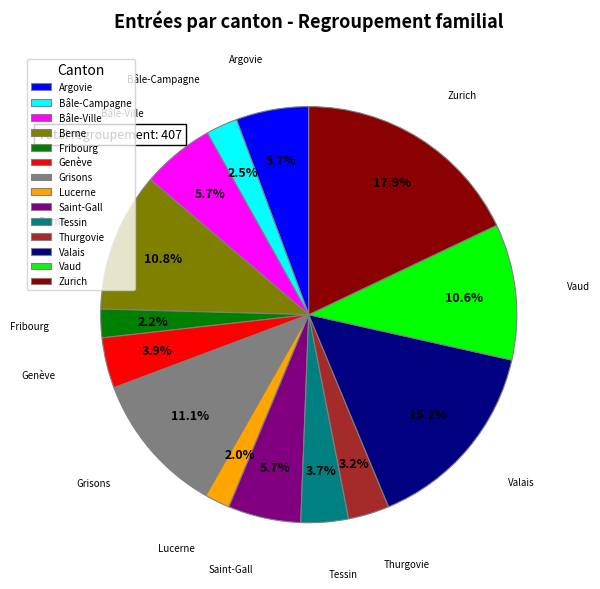

Which category has the biggest portion of the pie?

Zurich